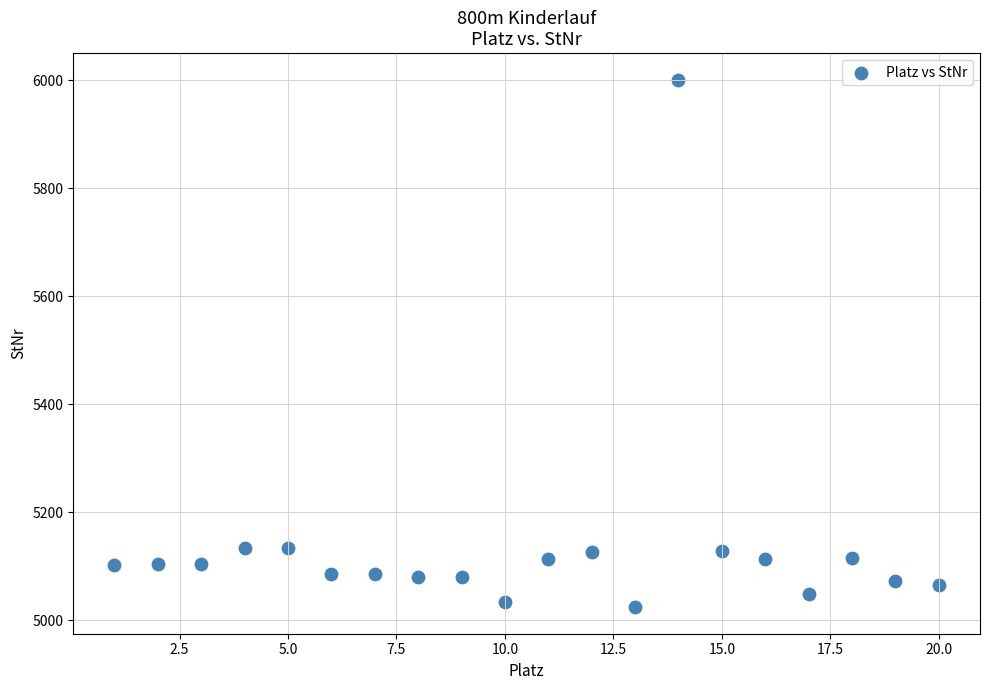

What is the range of Y values (max minus min)?

977